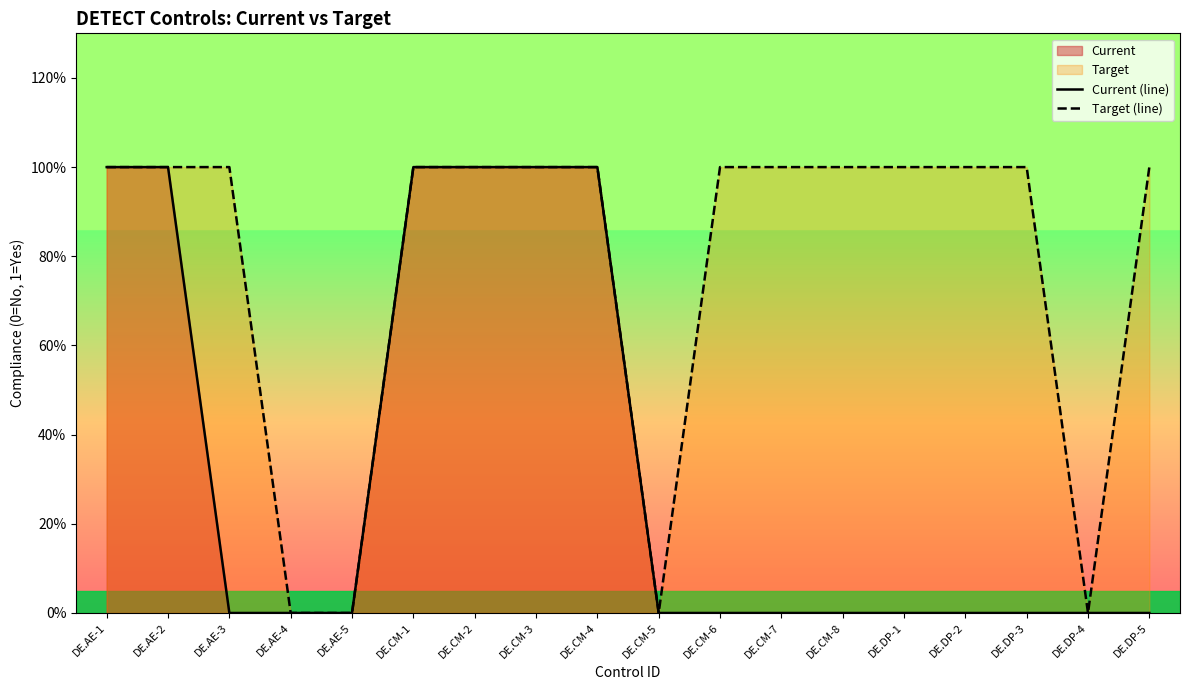

What is the sum of the Target (line) values at DE.AE-3 and DE.AE-5?

1